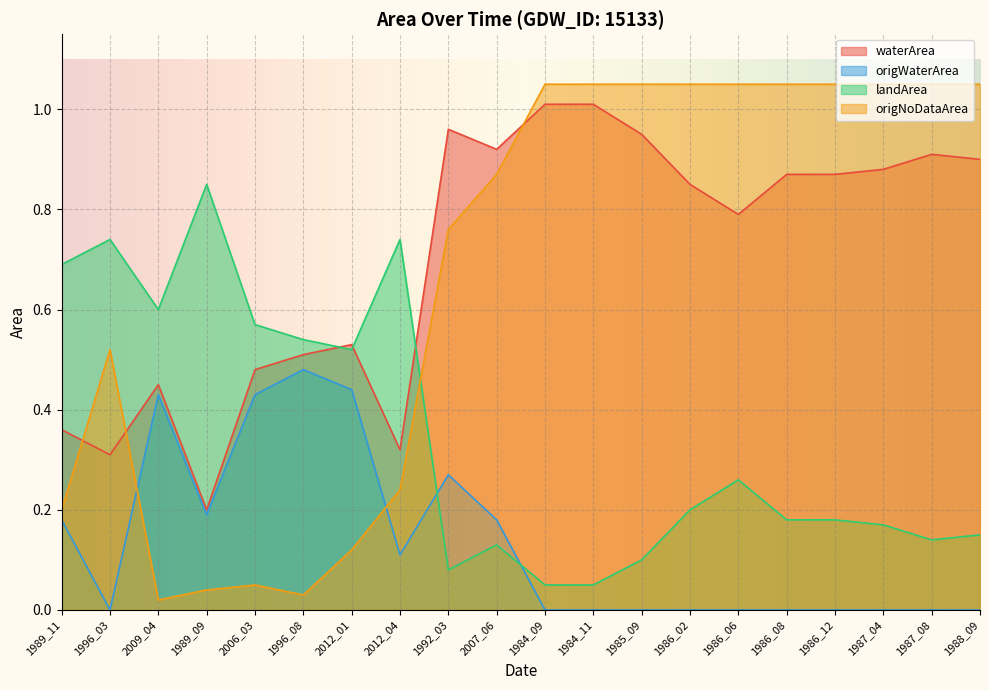

How many intersections are there between origNoDataArea and landArea?

1